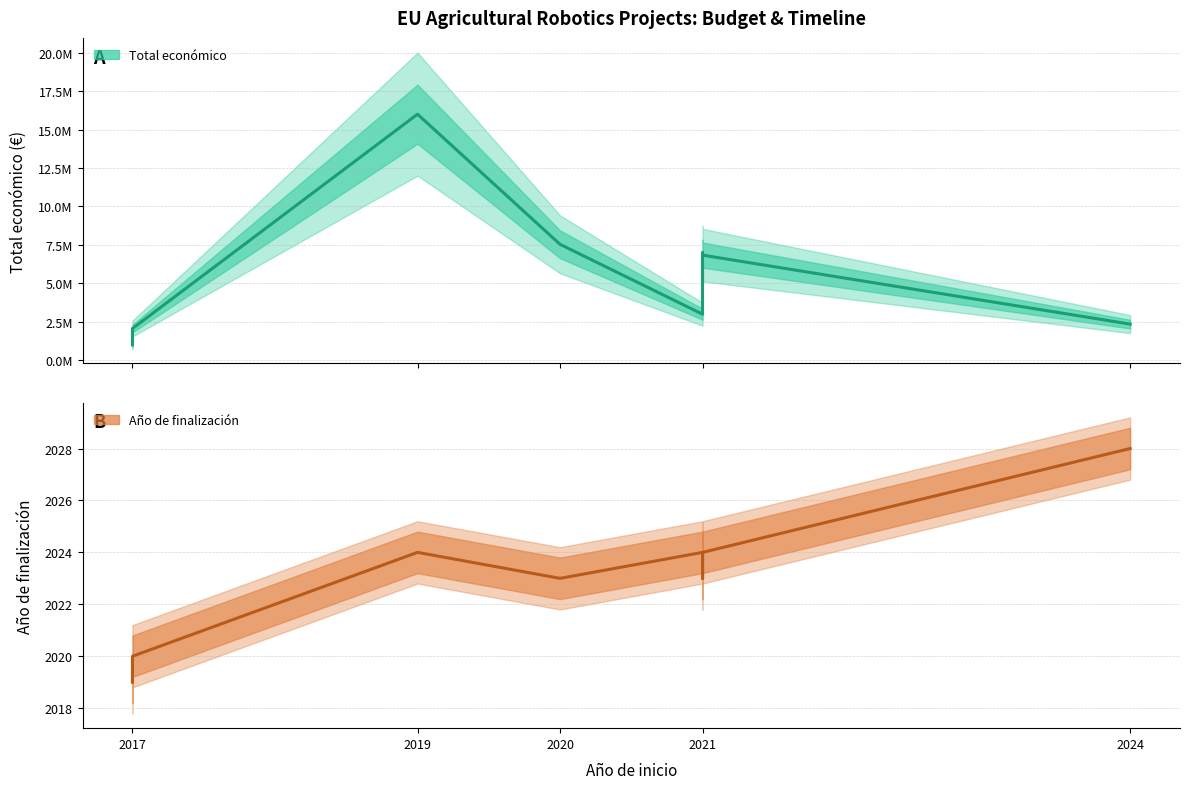

Reading left to right, list all the values displayed in this chart.

Total económico: 998906	2058795	15999768	7536303	2992200	6994698	6834121	2348280
Año de finalización: 2019	2020	2024	2023	2024	2023	2024	2028